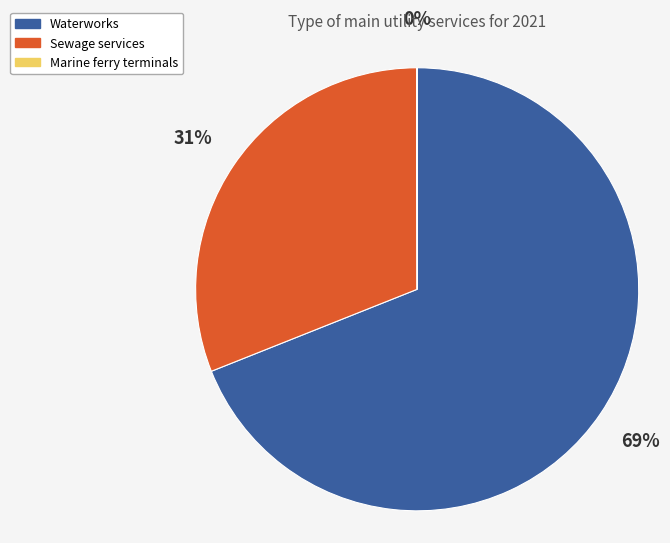

True or false: Sewage services accounts for 45% of the total.

False